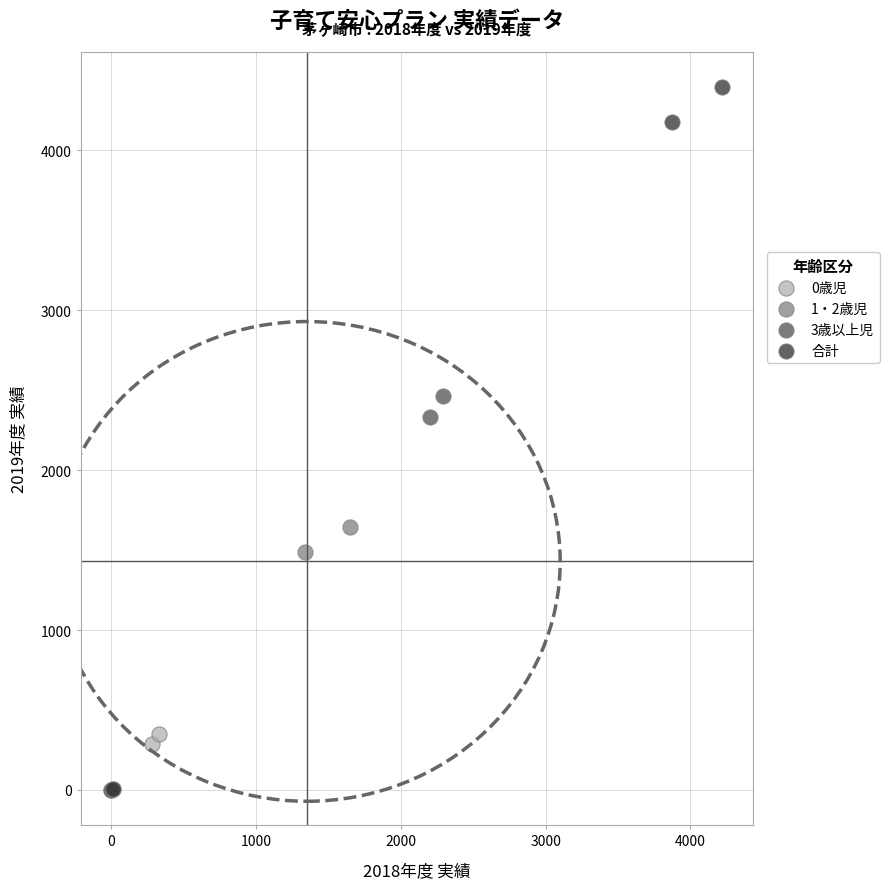

Which series has the largest Y range (max minus min)?

合計